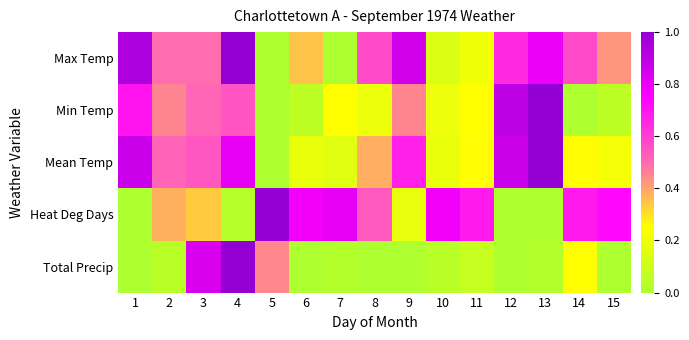

At which category does the chart reach its peak across all series?

4